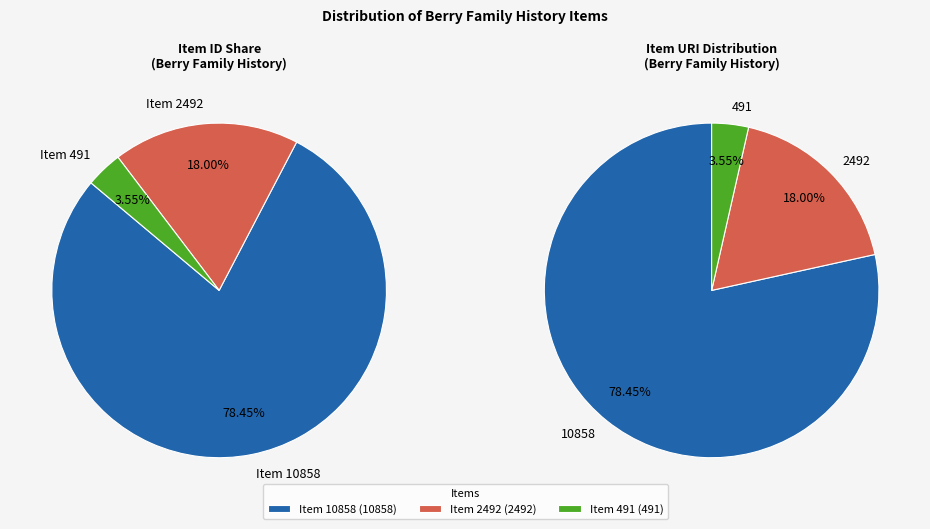

The Item 10858 slice represents 72% of the pie. True or false?

False